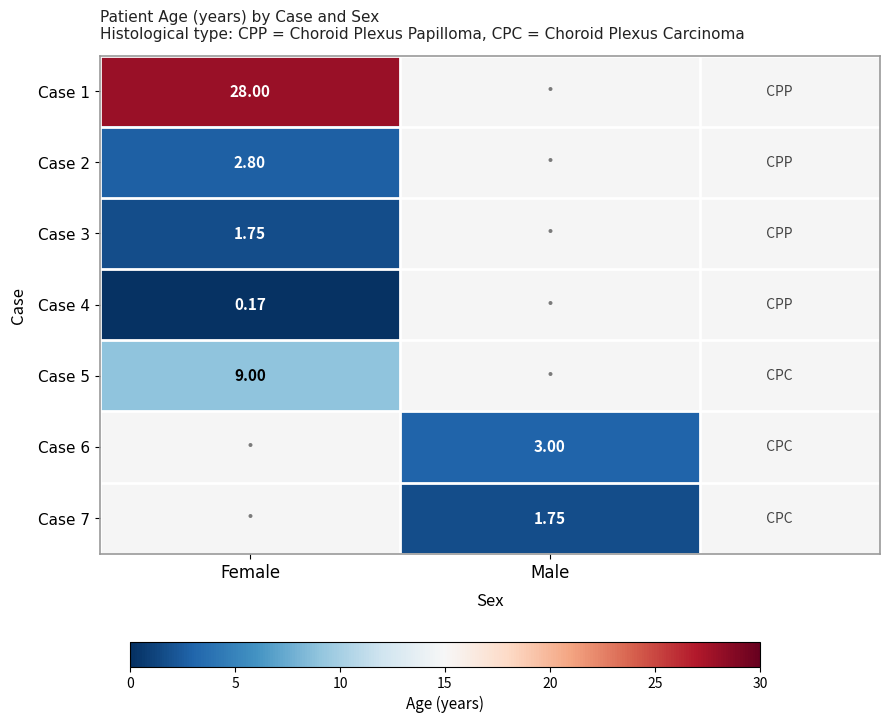

Is the value of Case 1 at Female greater than the value of Case 7 at Male?

Yes